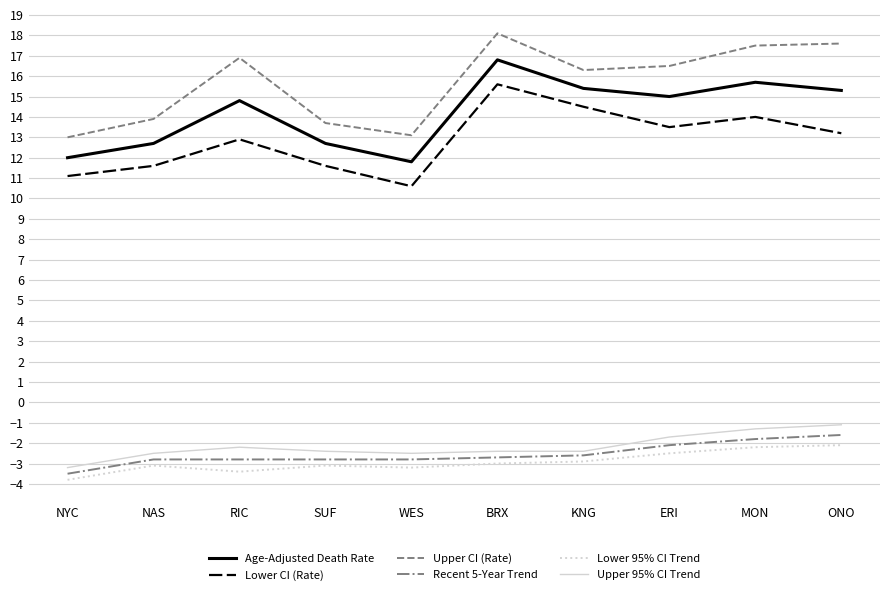

Rank the series at ONO from highest to lowest value.

Upper CI (Rate), Age-Adjusted Death Rate, Lower CI (Rate), Upper 95% CI Trend, Recent 5-Year Trend, Lower 95% CI Trend